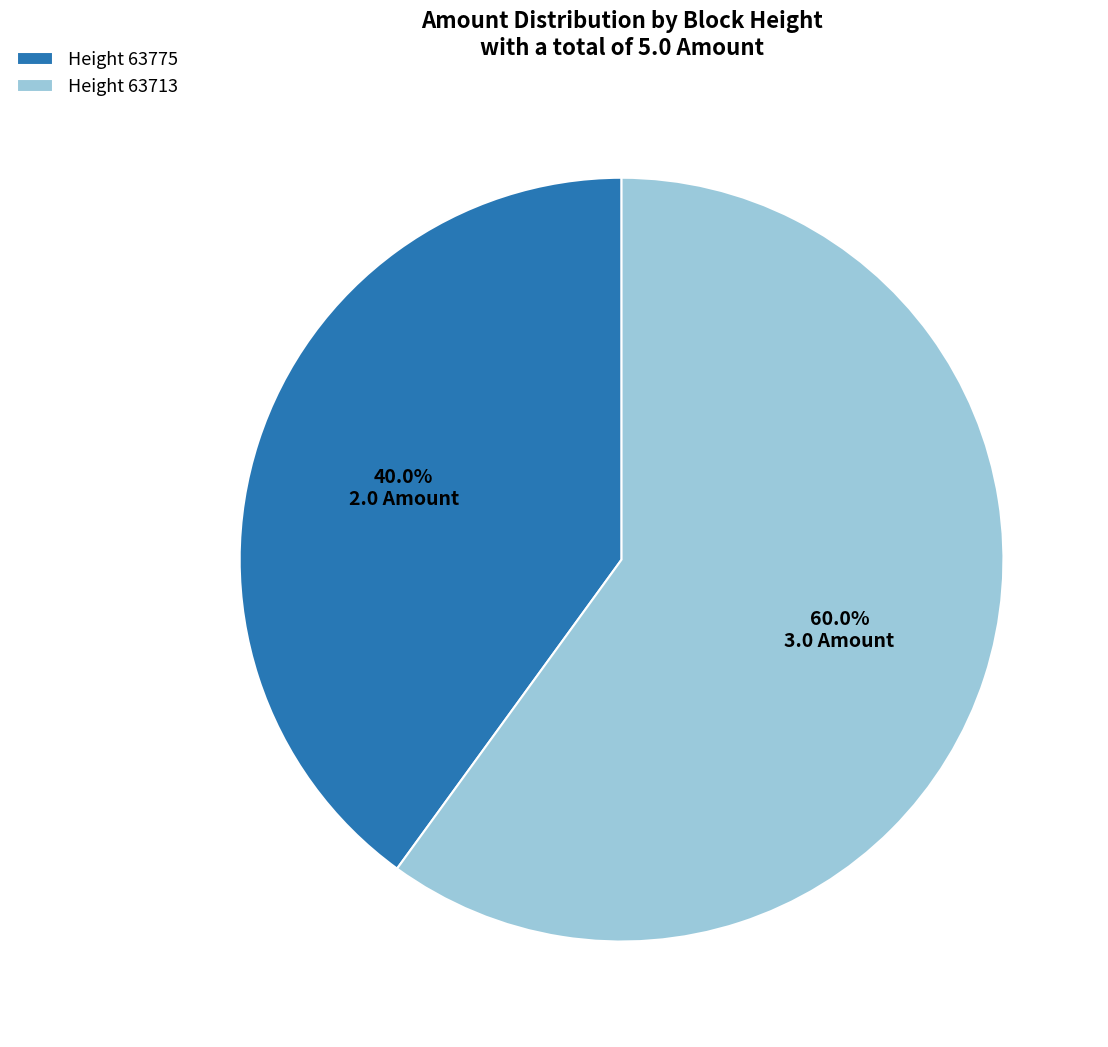

Which slice represents more than half of the pie?

Height 63713